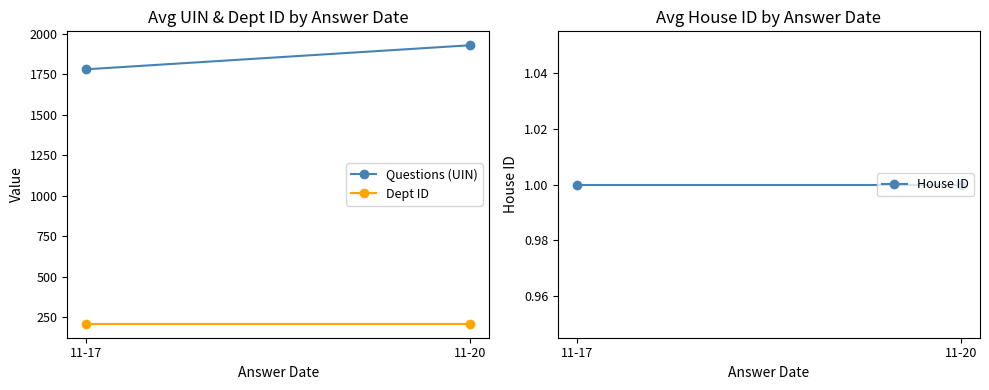

What is the sum of all House ID values?

2.0